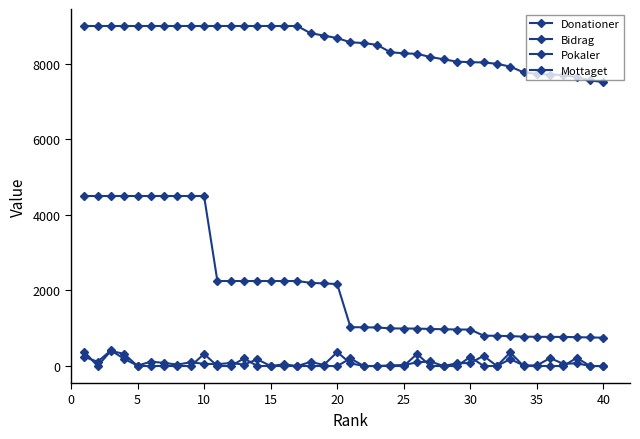

True or false: Pokaler and Donationer intersect in this chart.

False